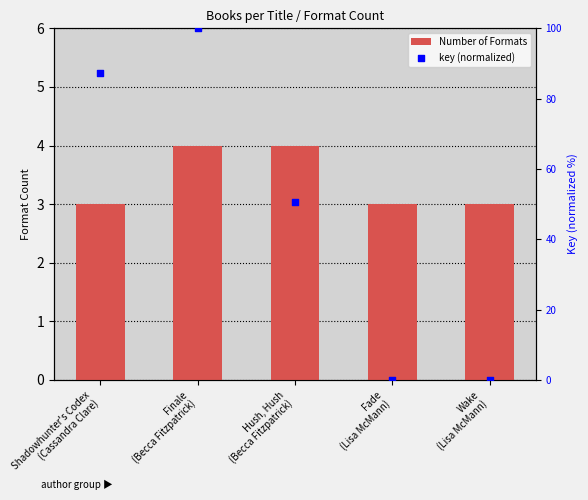

Which series contains the lowest Y value?

key (normalized)